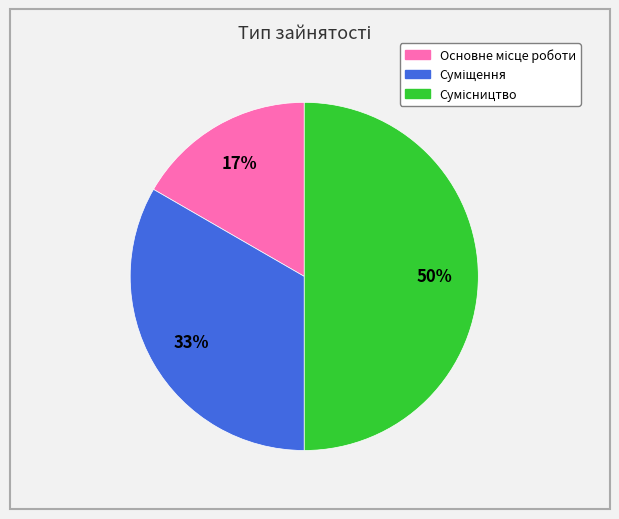

To the nearest percent, what is the difference between the largest and smallest slice percentages?

33%